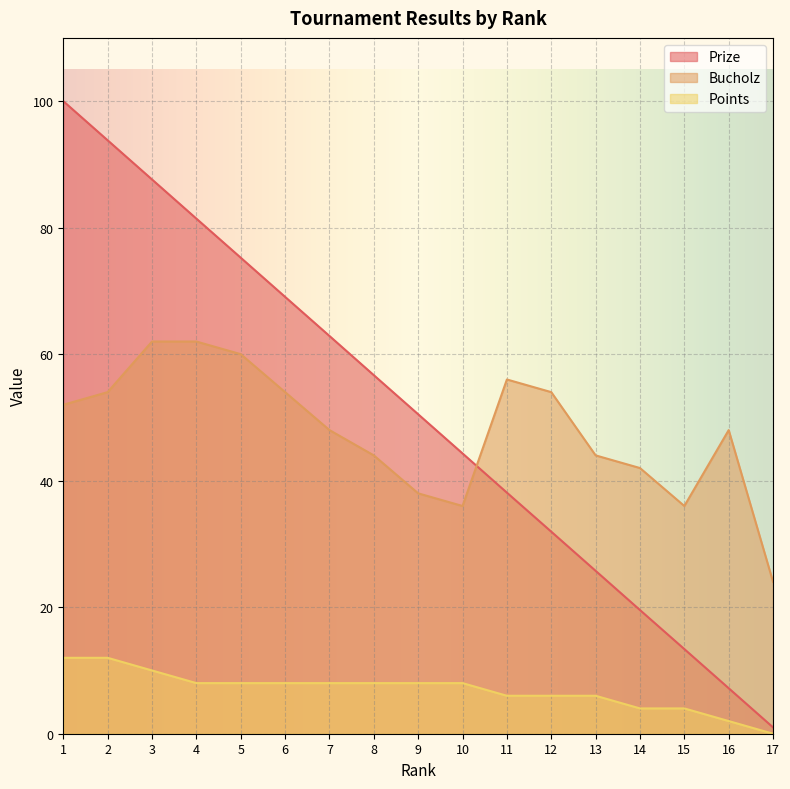

At how many categories does at least one series exceed 83?

3